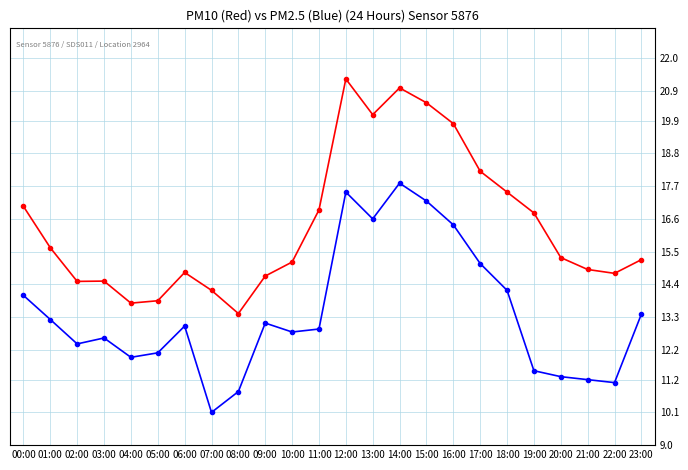

Which category has the highest value across all series?

12:00